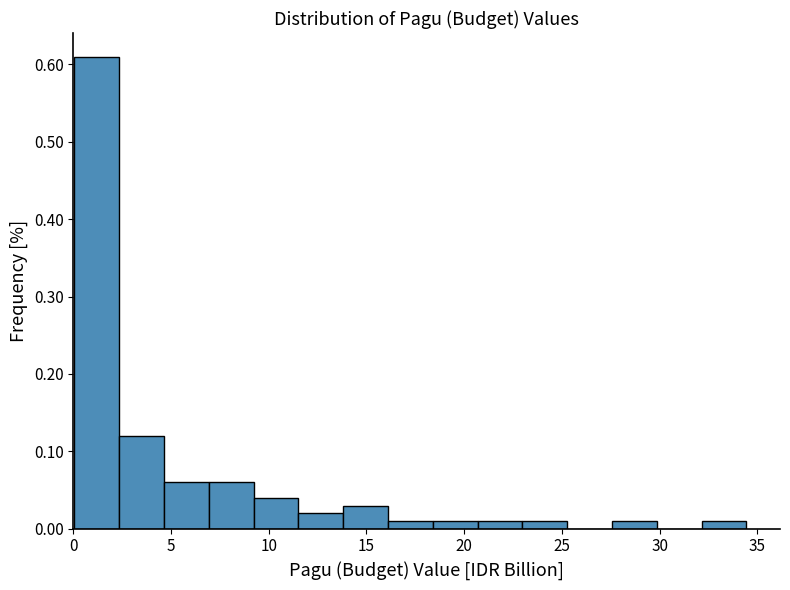

Over which range of the x-axis is the bar tallest?

0.0 to 2.5